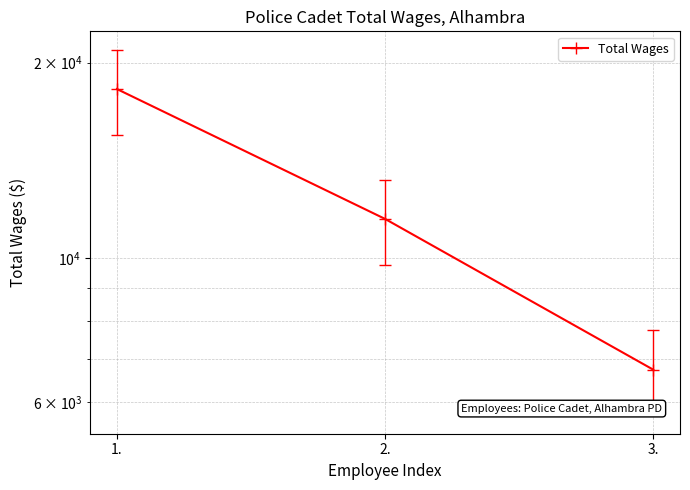

Reading left to right, what are all the values shown in this chart?

18219	11492	6732